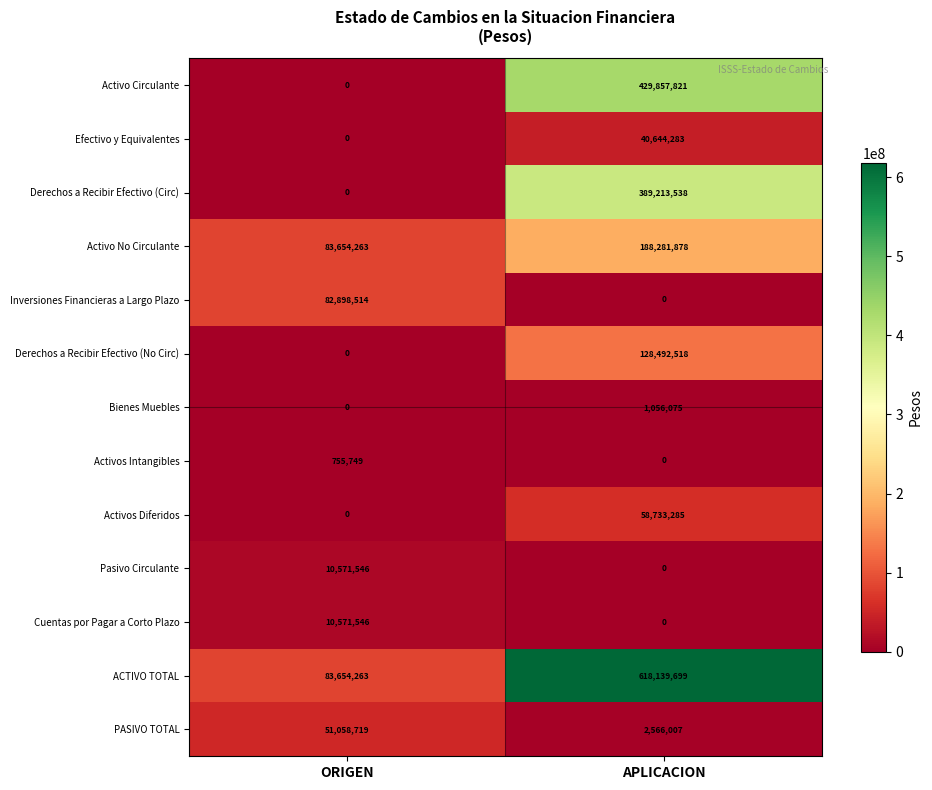

What is the average value of the Efectivo y Equivalentes series?

20322142